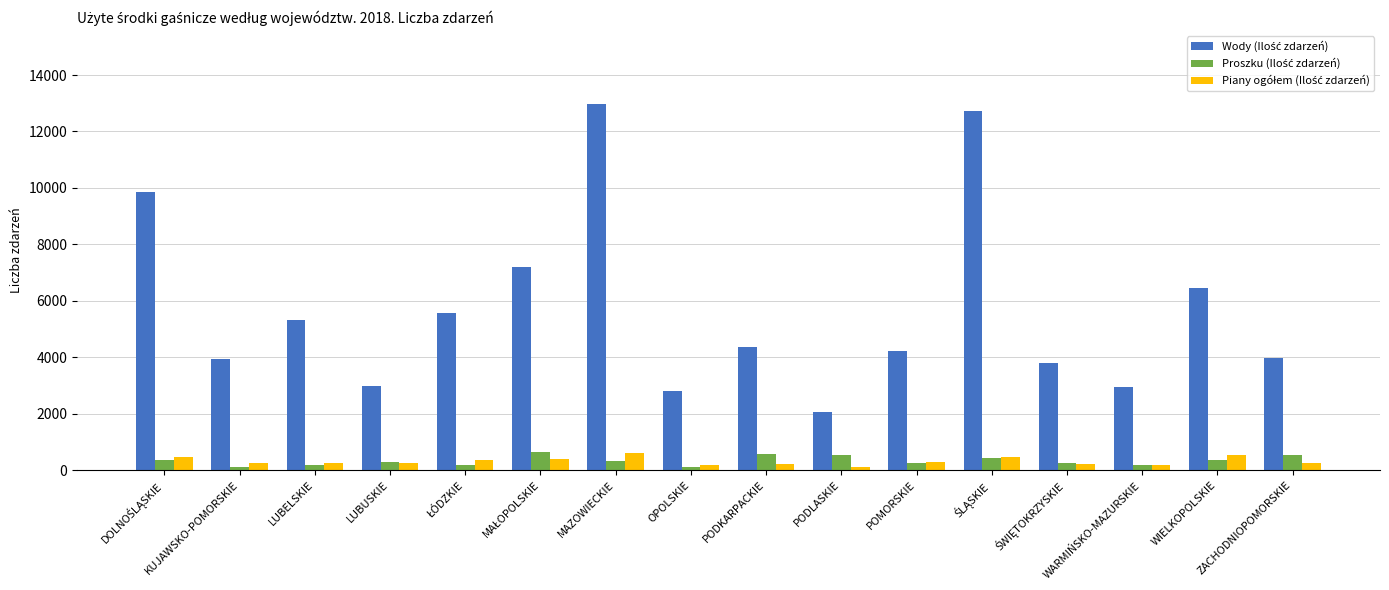

Count the number of data series in this chart.

3